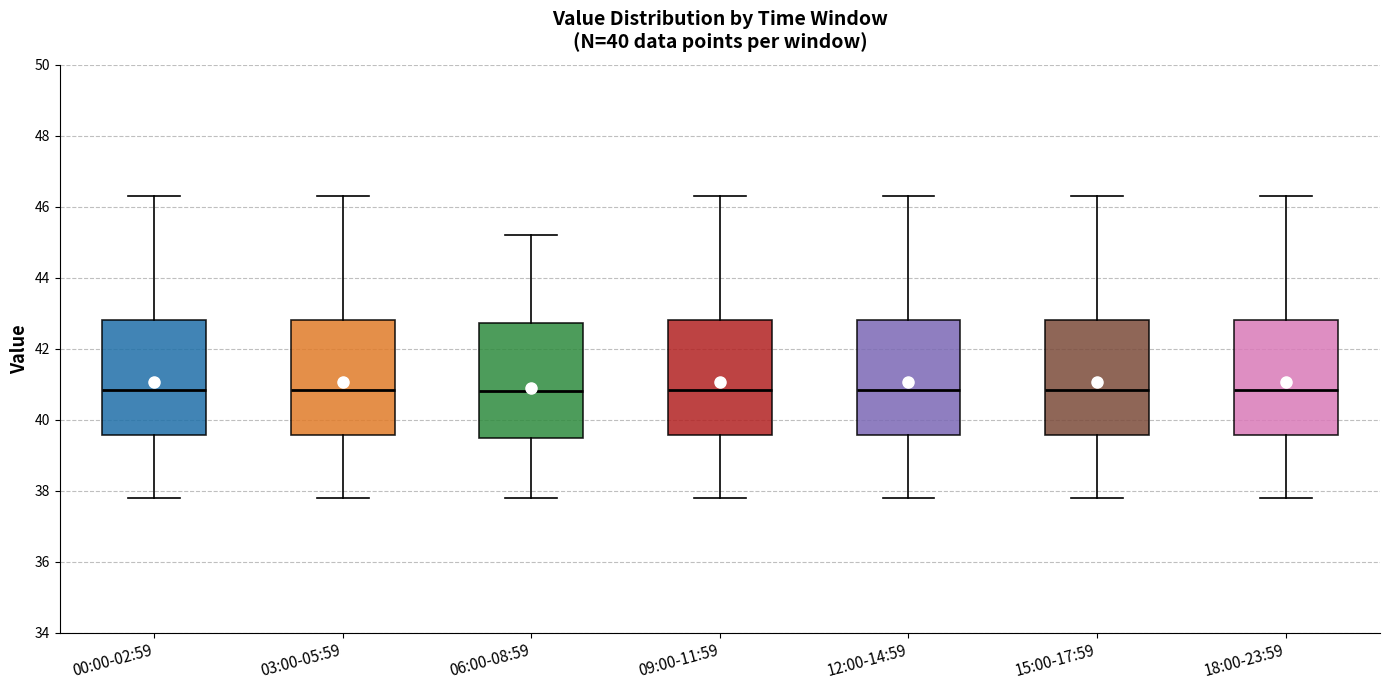

Reading left to right, transcribe this box plot: for each box, give where its median line is, the range the box spans, and where its two whiskers end, as read against the y-axis. The values are not printed on the chart, so give them approximately, as read against the axis.

00:00-02:59: median 40.8, box 39.6 to 42.8, whiskers 37.8 to 46.4
03:00-05:59: median 40.8, box 39.6 to 42.8, whiskers 37.8 to 46.4
06:00-08:59: median 40.8, box 39.4 to 42.8, whiskers 37.8 to 45.2
09:00-11:59: median 40.8, box 39.6 to 42.8, whiskers 37.8 to 46.4
12:00-14:59: median 40.8, box 39.6 to 42.8, whiskers 37.8 to 46.4
15:00-17:59: median 40.8, box 39.6 to 42.8, whiskers 37.8 to 46.4
18:00-23:59: median 40.8, box 39.6 to 42.8, whiskers 37.8 to 46.4